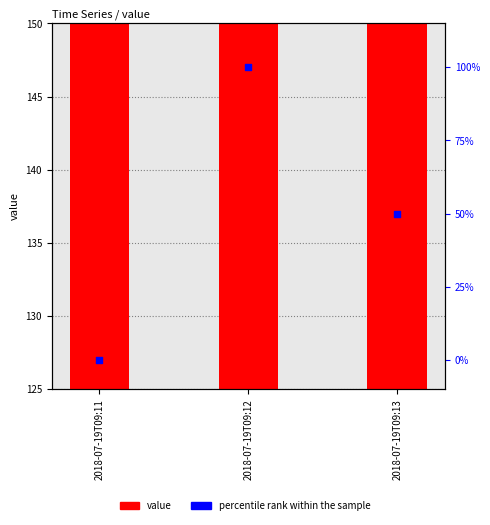

At how many categories does at least one series exceed 64?

3